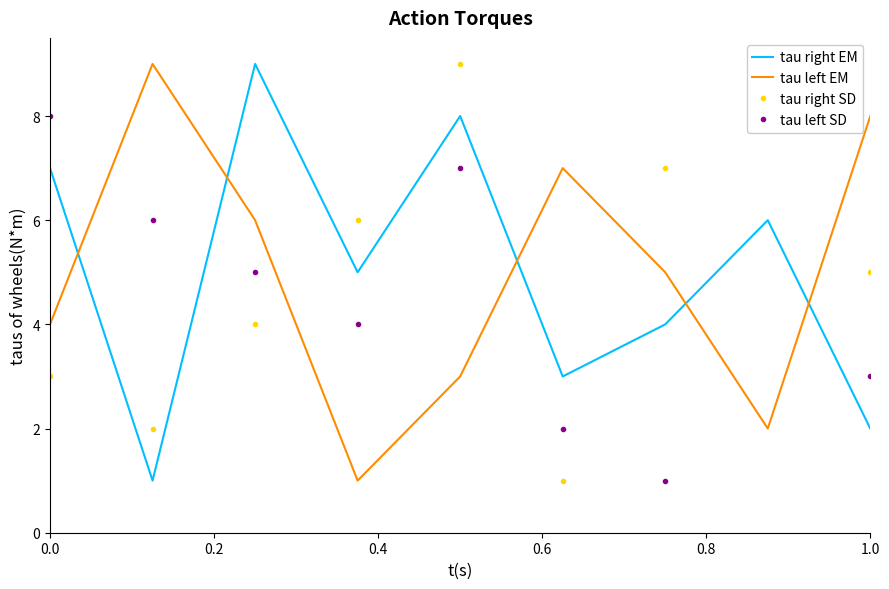

In tau left SD, how many points are lower than both neighbors (excluding endpoints)?

2